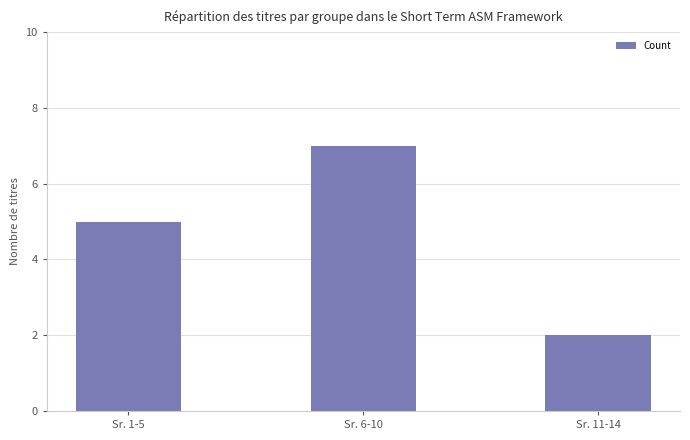

True or false: the data shows 7 at Sr. 6-10.

True